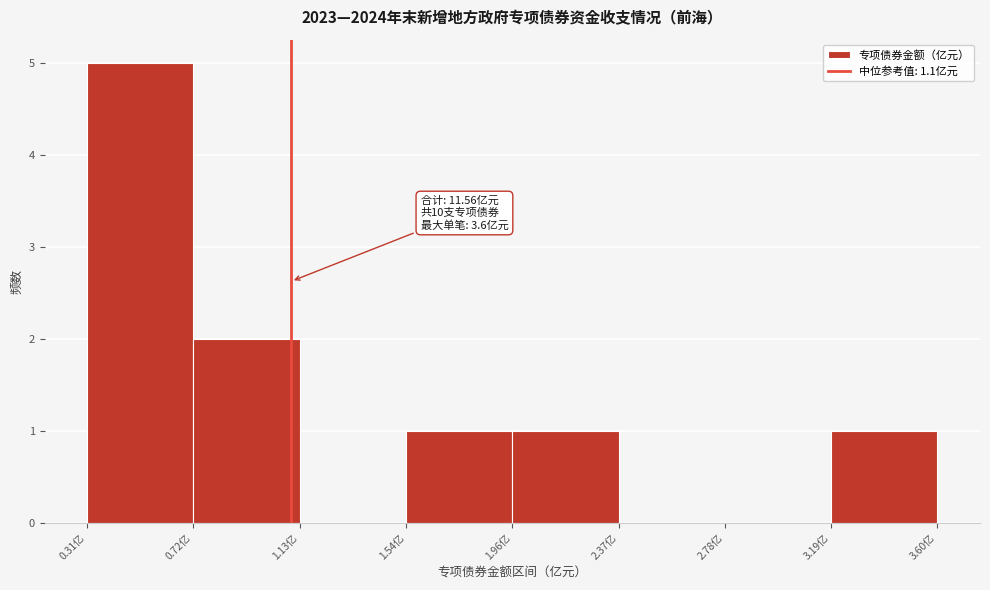

Which range on the x-axis has the tallest bar?

0.30 to 0.70